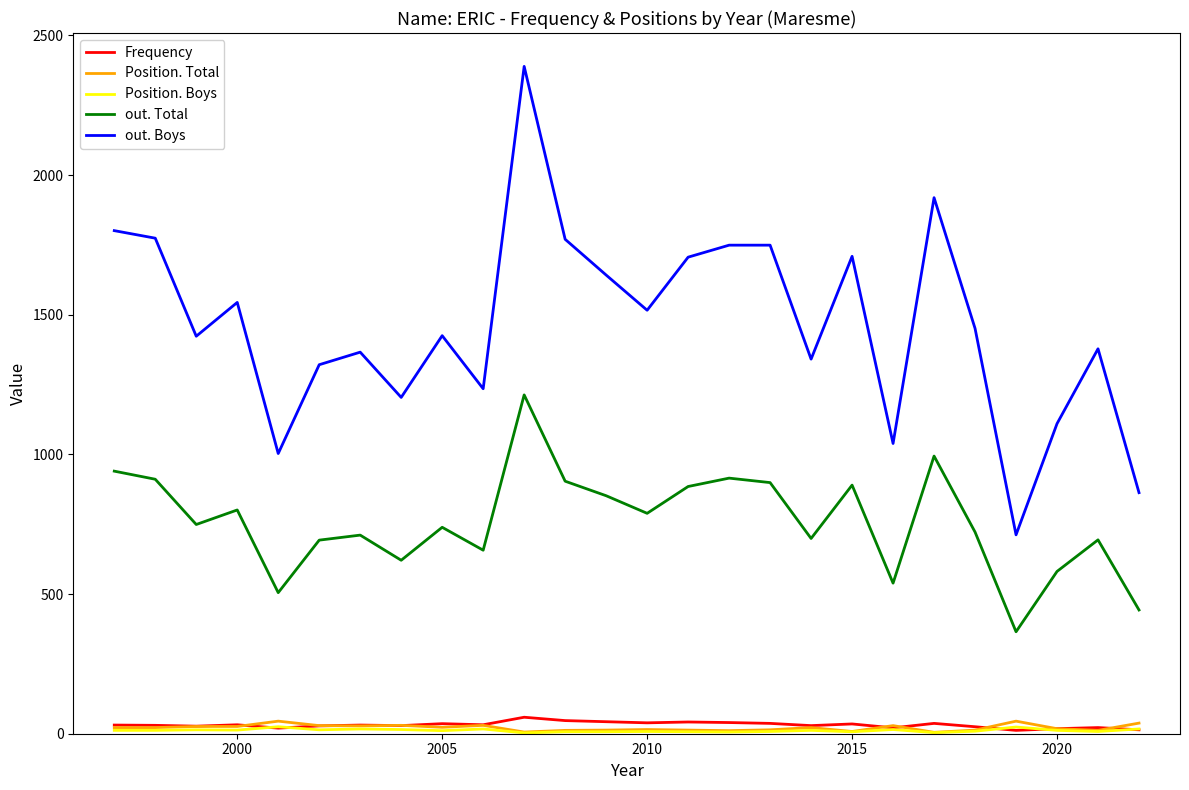

True or false: Frequency and out. Boys intersect in this chart.

False